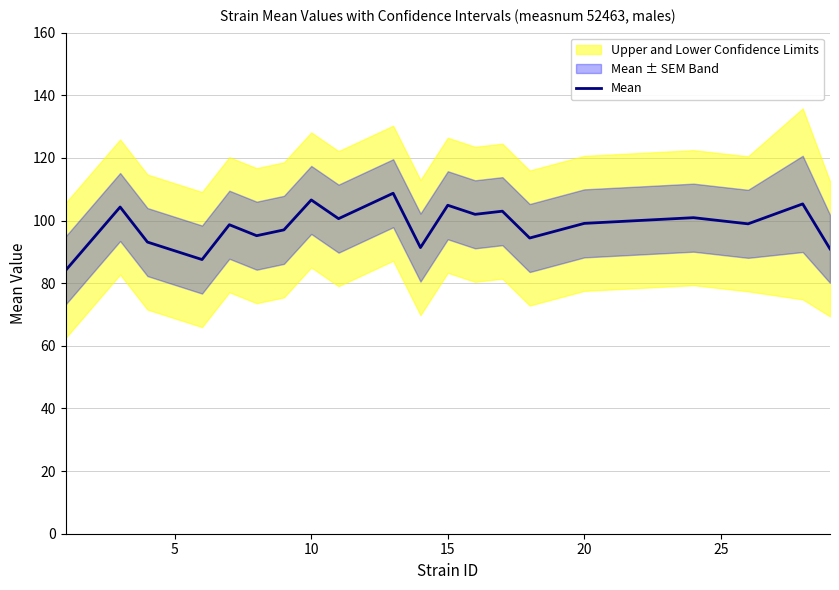

What is the smallest value displayed?

84.1